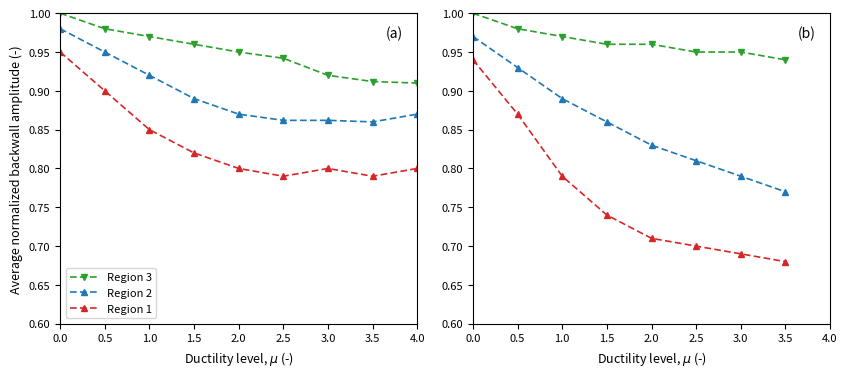

The value of Region 1 at 0.5 is 0.3. True or false?

False